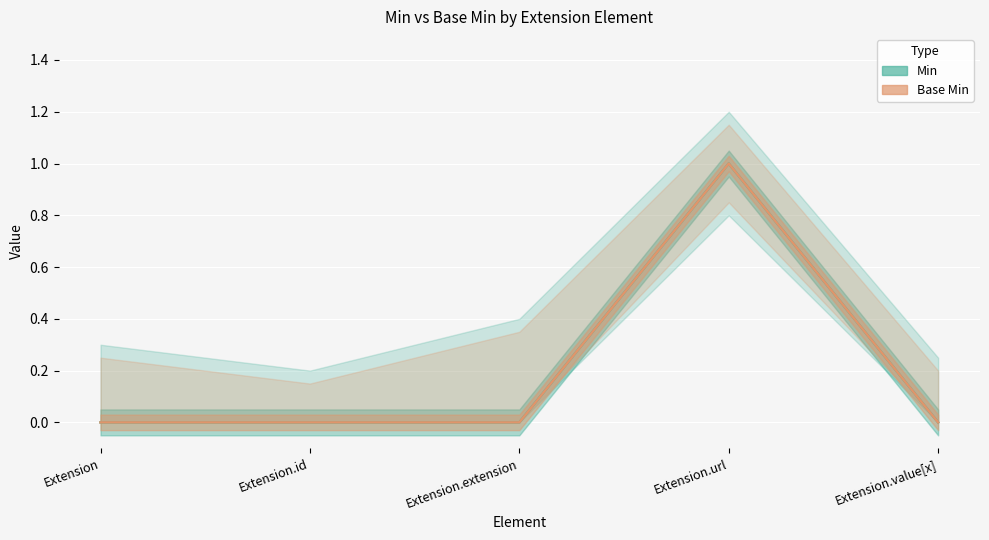

Between Extension.extension and Extension.id, which is larger?

Extension.extension